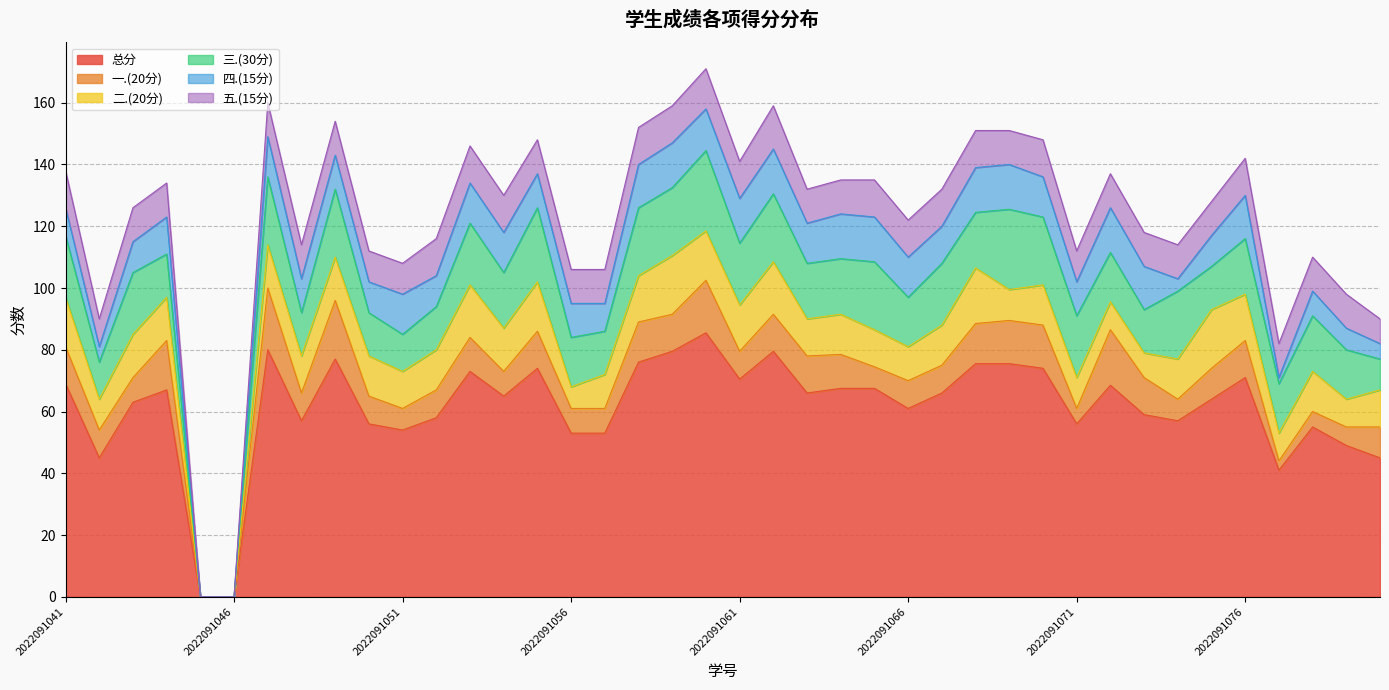

What is the highest value of the 一.(20分) series?

20.0